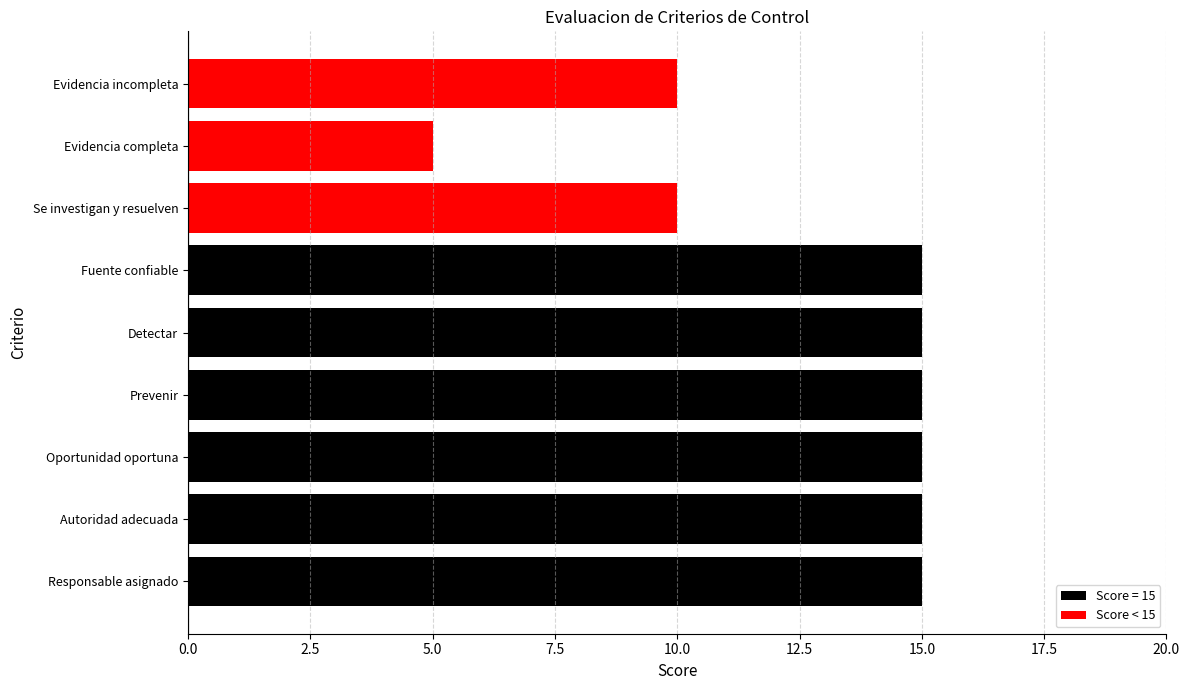

What is the ratio of the value at Responsable asignado to the value at Evidencia incompleta?

1.5